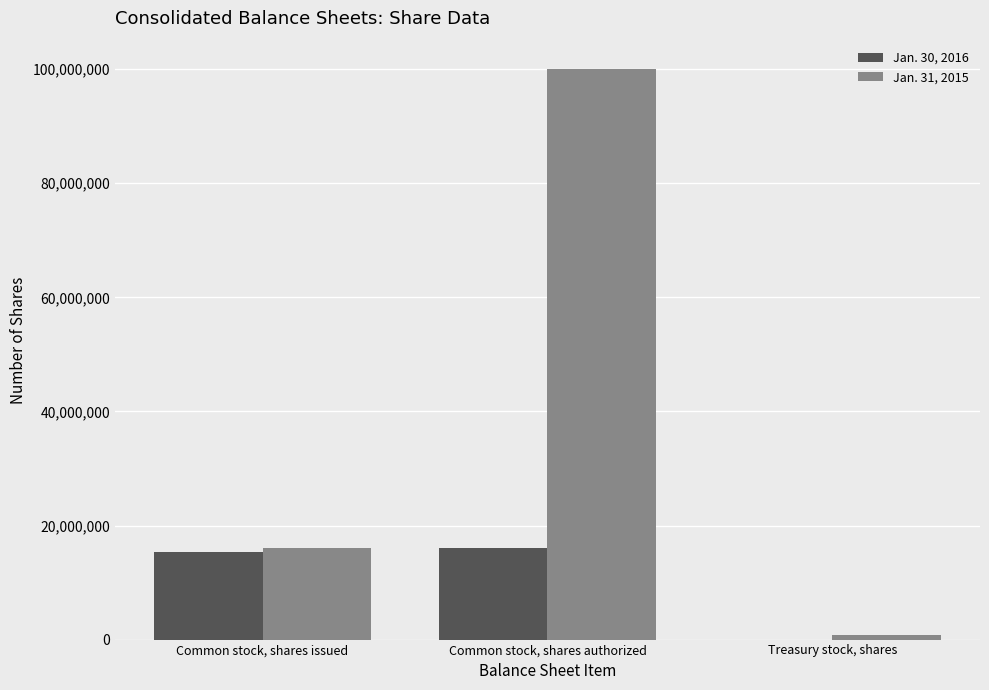

Which series has the largest total across all categories?

Jan. 31, 2015